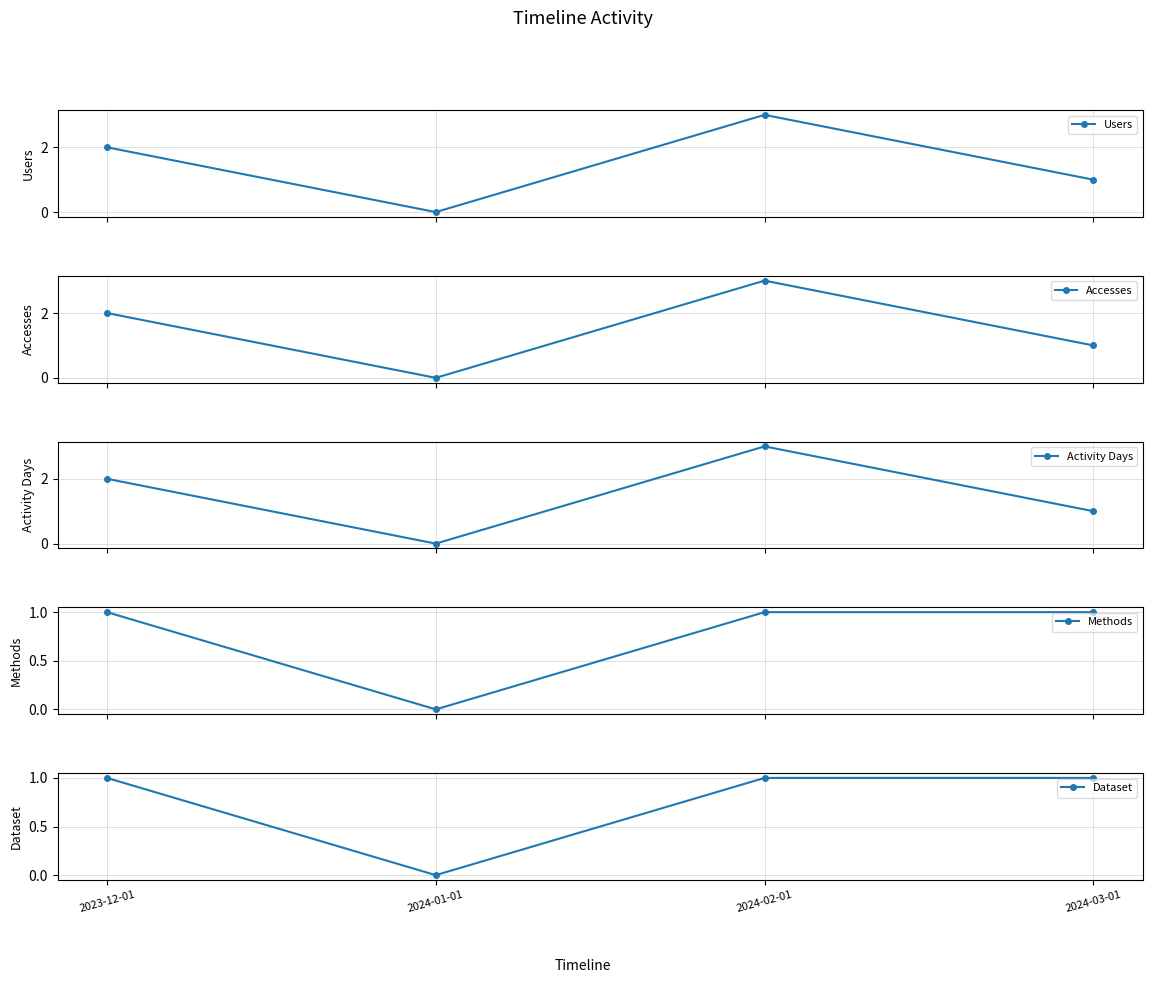

What is the average value of the Accesses series?

2